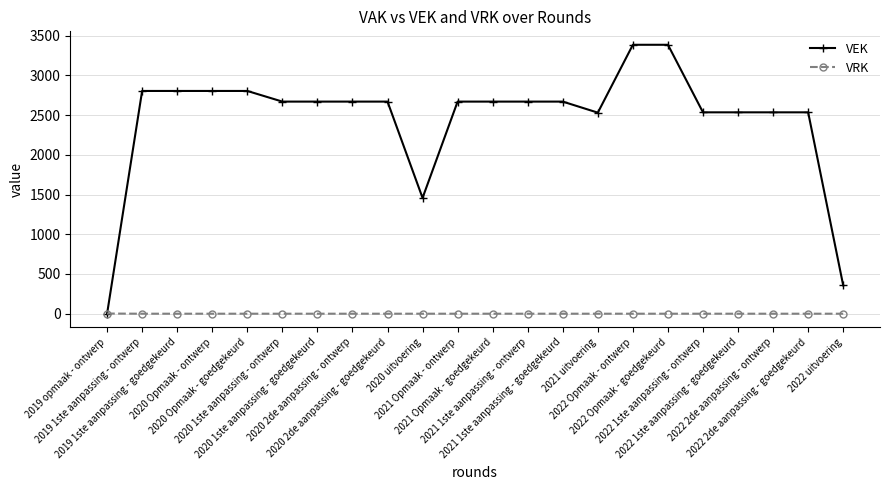

How many series are shown in this chart?

2